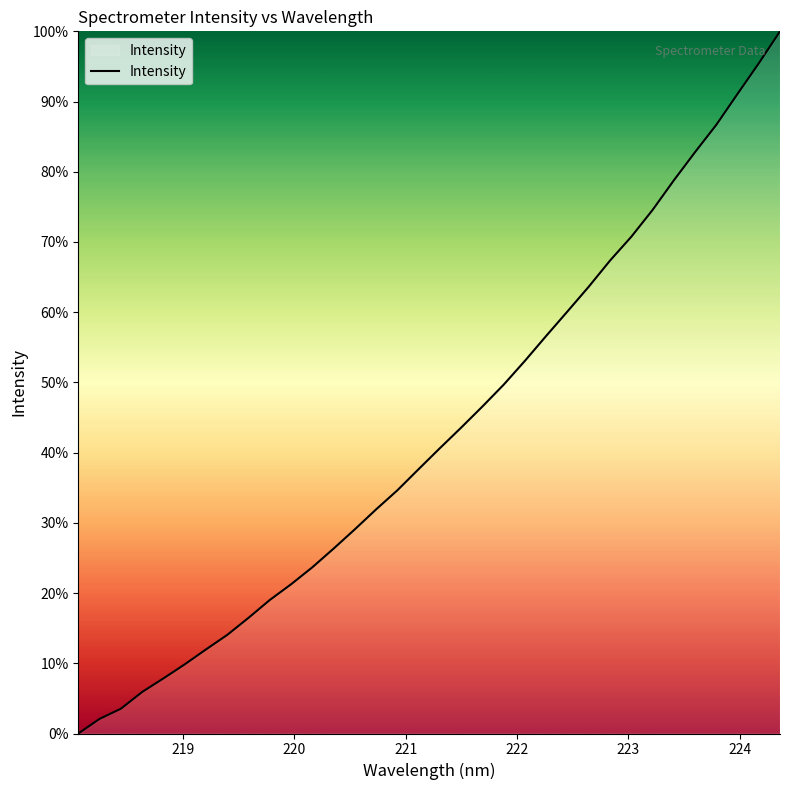

How many values are below 40?

17